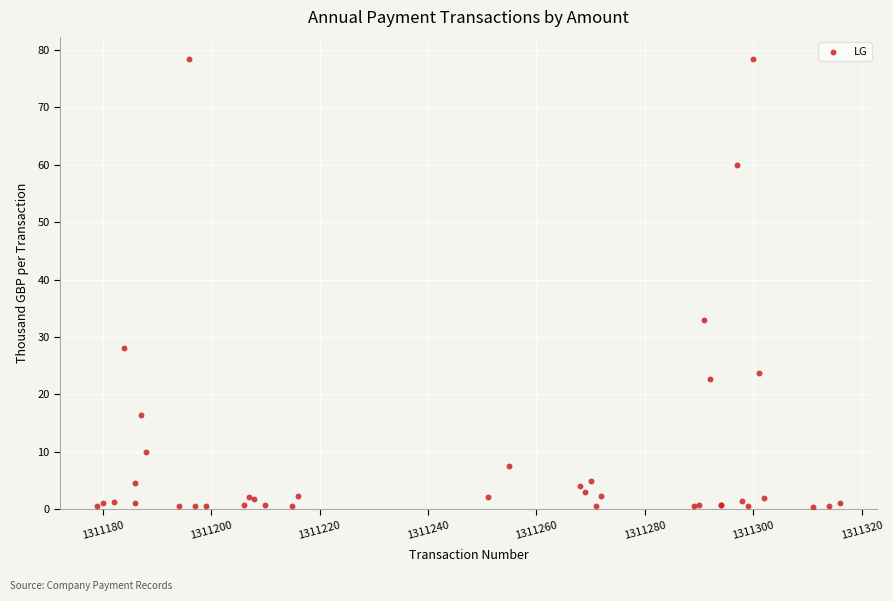

What Y value in the scatter plot is closest to 39?

33.0